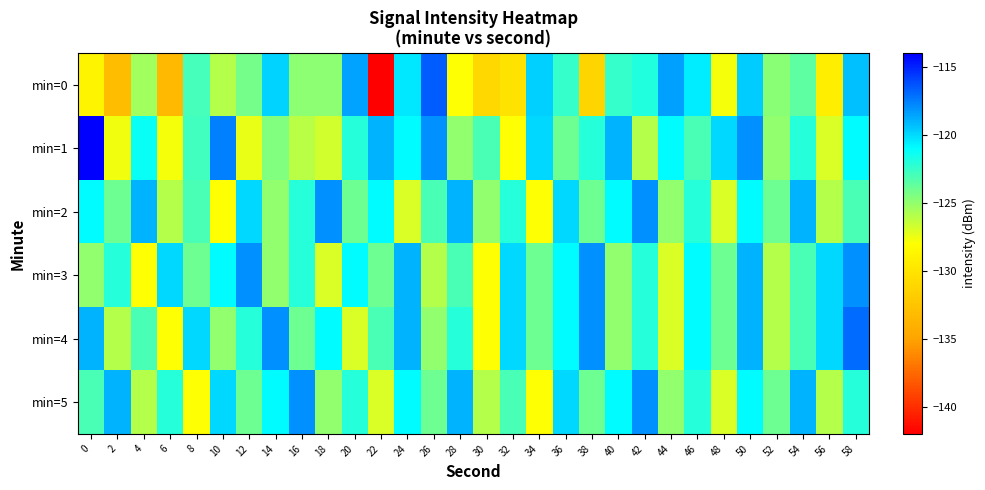

Reading left to right, extract all data points from this chart.

min=0: 0=-128.8	2=-133.1	4=-125.5	6=-133.4	8=-122.9	10=-126.0	12=-124.2	14=-119.9	16=-124.9	18=-124.8	20=-118.6	22=-141.9	24=-120.4	26=-116.6	28=-127.9	30=-131.0	32=-130.1	34=-119.7	36=-122.4	38=-131.3	40=-122.4	42=-121.9	44=-118.4	46=-120.5	48=-127.7	50=-119.6	52=-124.8	54=-123.5	56=-129.2	58=-119.3
min=1: 0=-114.1	2=-127.7	4=-121.2	6=-127.8	8=-122.8	10=-117.5	12=-127.4	14=-124.5	16=-126.1	18=-126.7	20=-122.0	22=-119.0	24=-121.0	26=-118.0	28=-125.0	30=-123.0	32=-128.0	34=-120.0	36=-124.0	38=-122.0	40=-119.0	42=-126.0	44=-121.0	46=-123.0	48=-120.0	50=-118.0	52=-125.0	54=-122.0	56=-127.0	58=-121.0
min=2: 0=-121.0	2=-124.0	4=-119.0	6=-126.0	8=-123.0	10=-128.0	12=-120.0	14=-125.0	16=-122.0	18=-118.0	20=-124.0	22=-121.0	24=-127.0	26=-123.0	28=-119.0	30=-125.0	32=-122.0	34=-128.0	36=-120.0	38=-124.0	40=-121.0	42=-118.0	44=-125.0	46=-122.0	48=-127.0	50=-121.0	52=-124.0	54=-119.0	56=-126.0	58=-123.0
min=3: 0=-125.0	2=-122.0	4=-128.0	6=-120.0	8=-124.0	10=-121.0	12=-118.0	14=-125.0	16=-122.0	18=-127.0	20=-121.0	22=-124.0	24=-119.0	26=-126.0	28=-123.0	30=-128.0	32=-120.0	34=-124.0	36=-121.0	38=-118.0	40=-125.0	42=-122.0	44=-127.0	46=-121.0	48=-124.0	50=-119.0	52=-126.0	54=-123.0	56=-120.0	58=-118.0
min=4: 0=-119.0	2=-126.0	4=-123.0	6=-128.0	8=-120.0	10=-125.0	12=-122.0	14=-118.0	16=-124.0	18=-121.0	20=-127.0	22=-123.0	24=-119.0	26=-125.0	28=-122.0	30=-128.0	32=-120.0	34=-124.0	36=-121.0	38=-118.0	40=-125.0	42=-122.0	44=-127.0	46=-121.0	48=-124.0	50=-119.0	52=-126.0	54=-123.0	56=-120.0	58=-117.0
min=5: 0=-123.0	2=-119.0	4=-126.0	6=-122.0	8=-128.0	10=-120.0	12=-124.0	14=-121.0	16=-118.0	18=-125.0	20=-122.0	22=-127.0	24=-121.0	26=-124.0	28=-119.0	30=-126.0	32=-123.0	34=-128.0	36=-120.0	38=-124.0	40=-121.0	42=-118.0	44=-125.0	46=-122.0	48=-127.0	50=-121.0	52=-124.0	54=-119.0	56=-126.0	58=-122.0